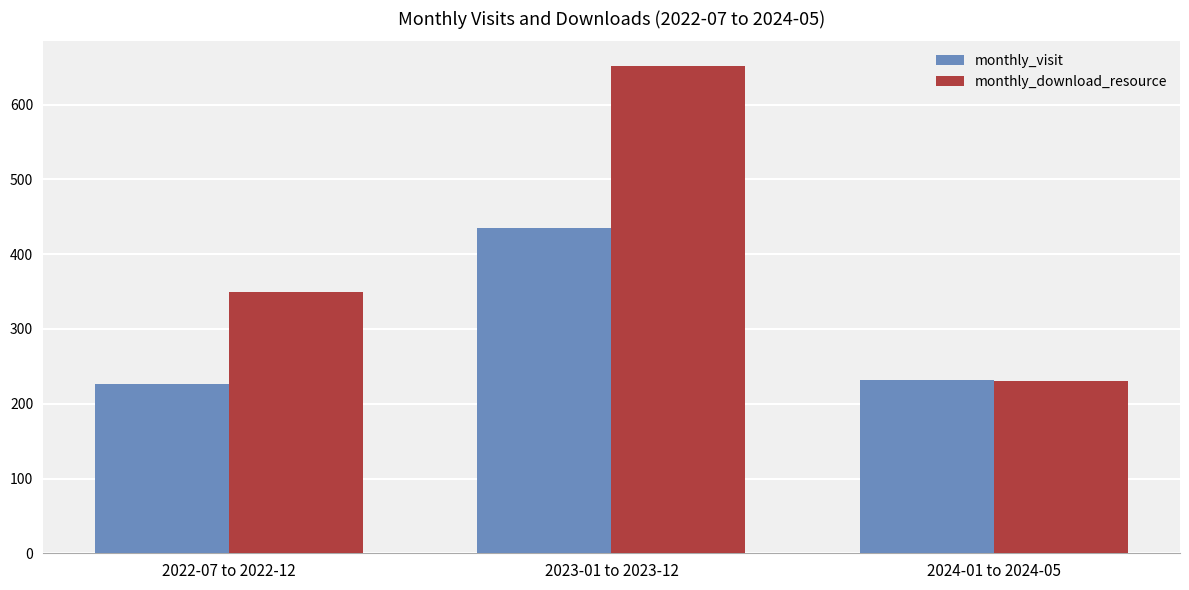

What is the value of the monthly_download_resource bar at the 1st from the left?

349